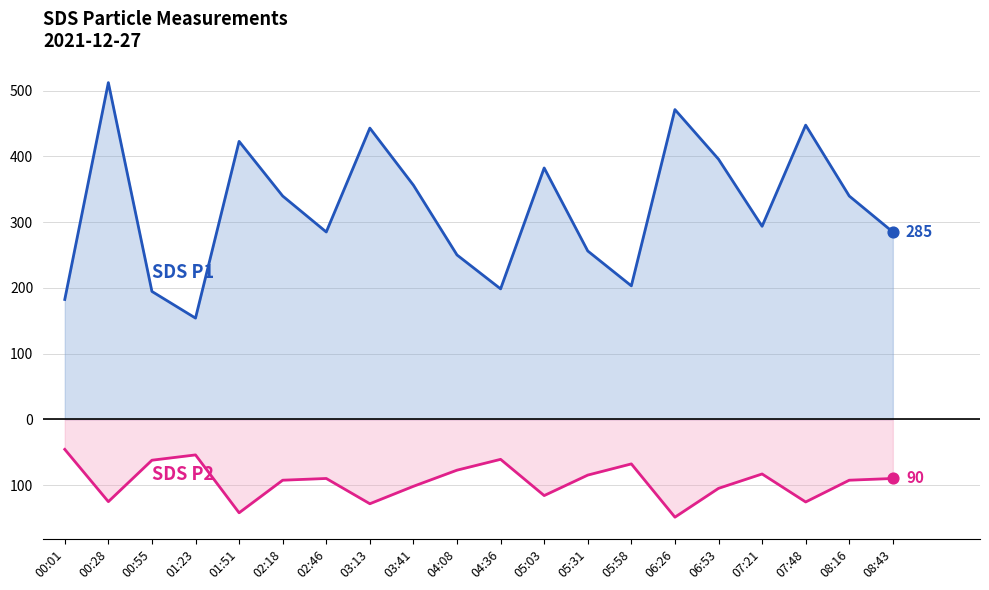

Which series reaches the minimum Y coordinate?

SDS_P2